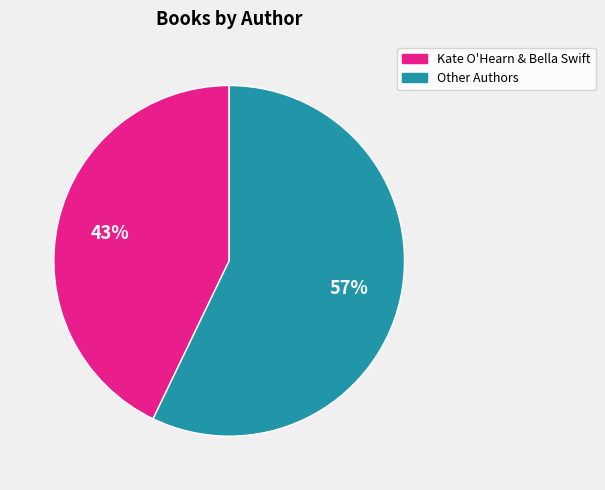

Does any single category account for the majority?

Yes